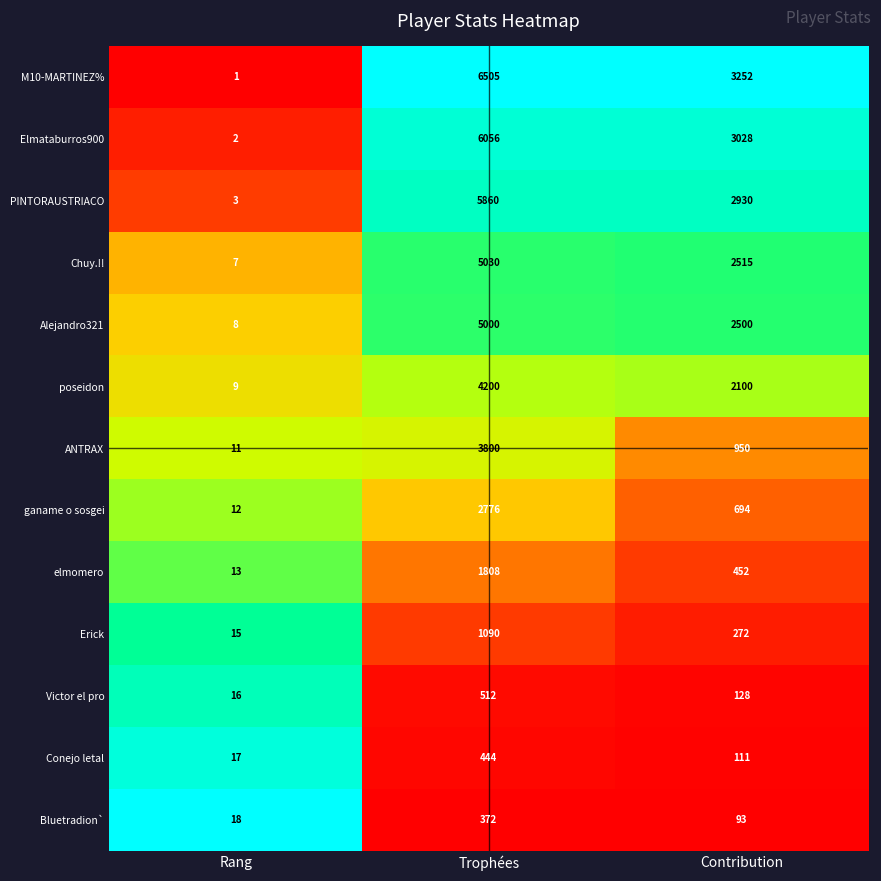

What is the greatest value displayed?

6505